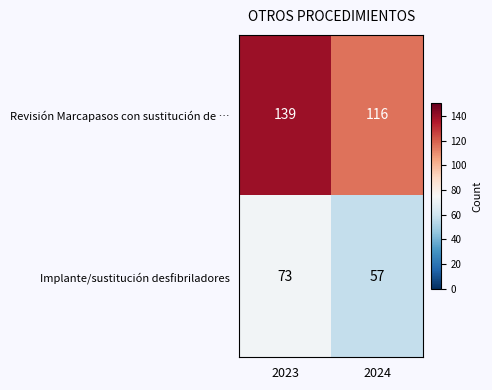

List the series in order of their overall mean, highest first.

Revisión Marcapasos con sustitución de …, Implante/sustitución desfibriladores